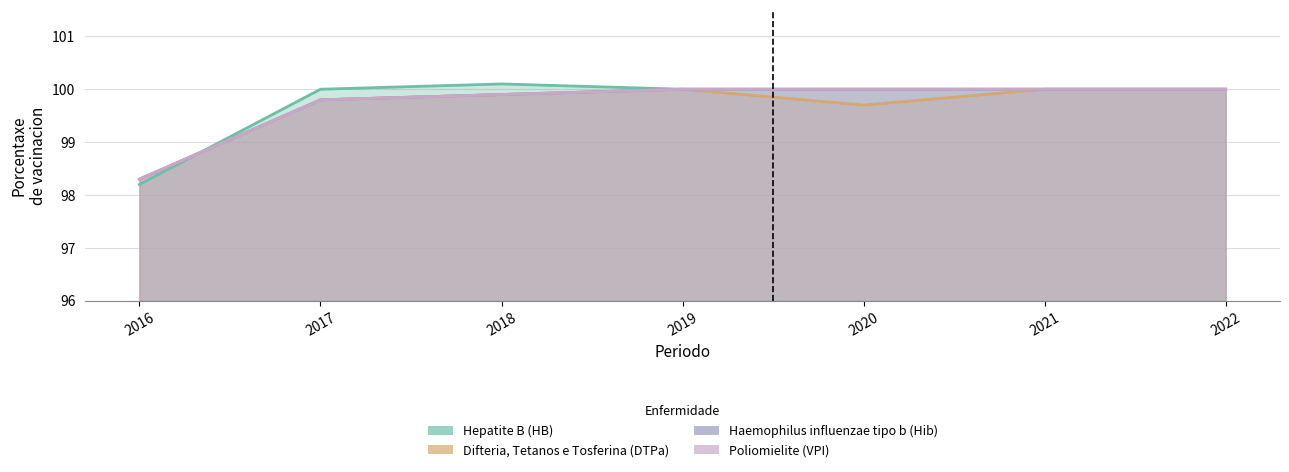

True or false: Haemophilus influenzae tipo b (Hib) and Poliomielite (VPI) intersect in this chart.

False